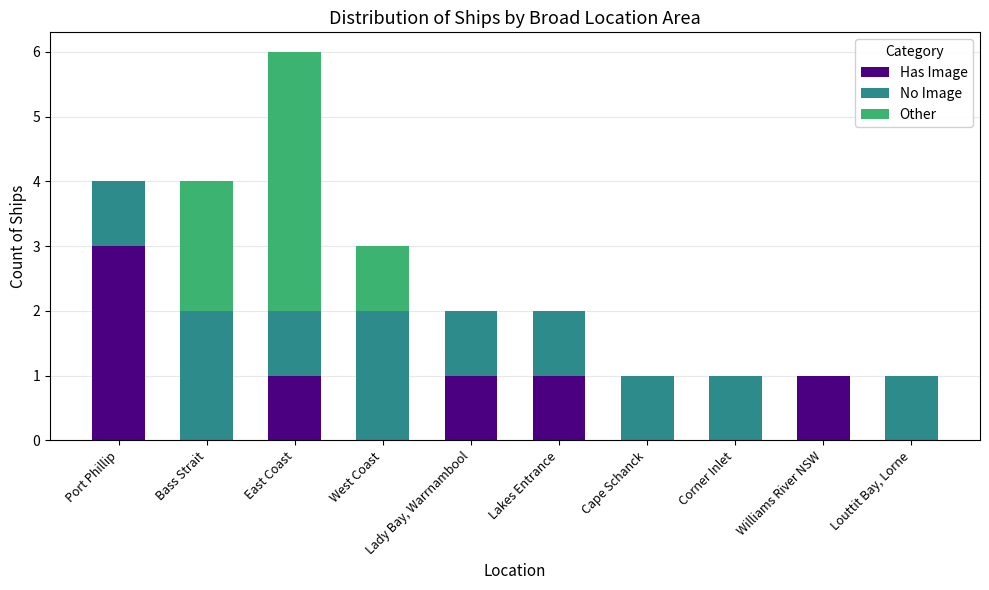

The Has Image series shows 2 at Cape Schanck. True or false?

False